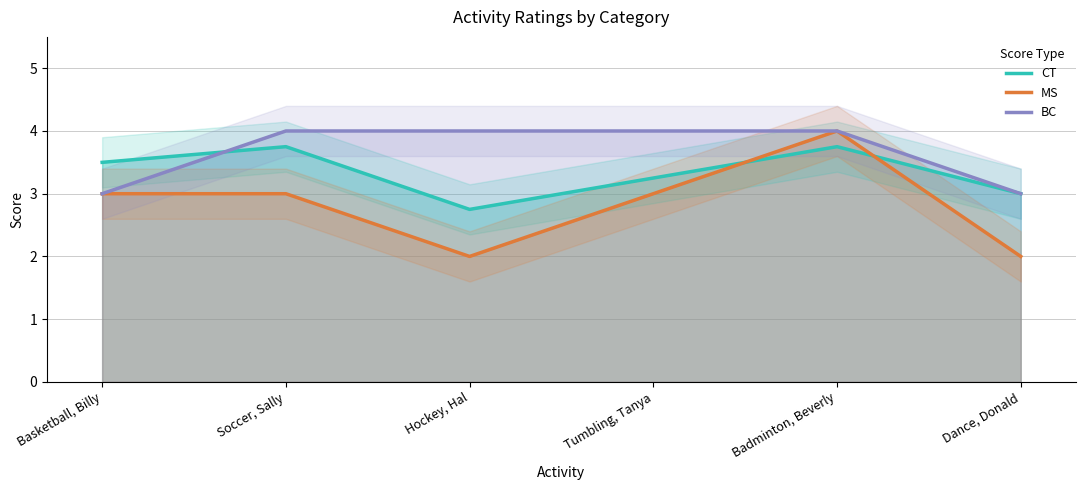

What is the difference between the highest and lowest values at Badminton, Beverly?

0.2